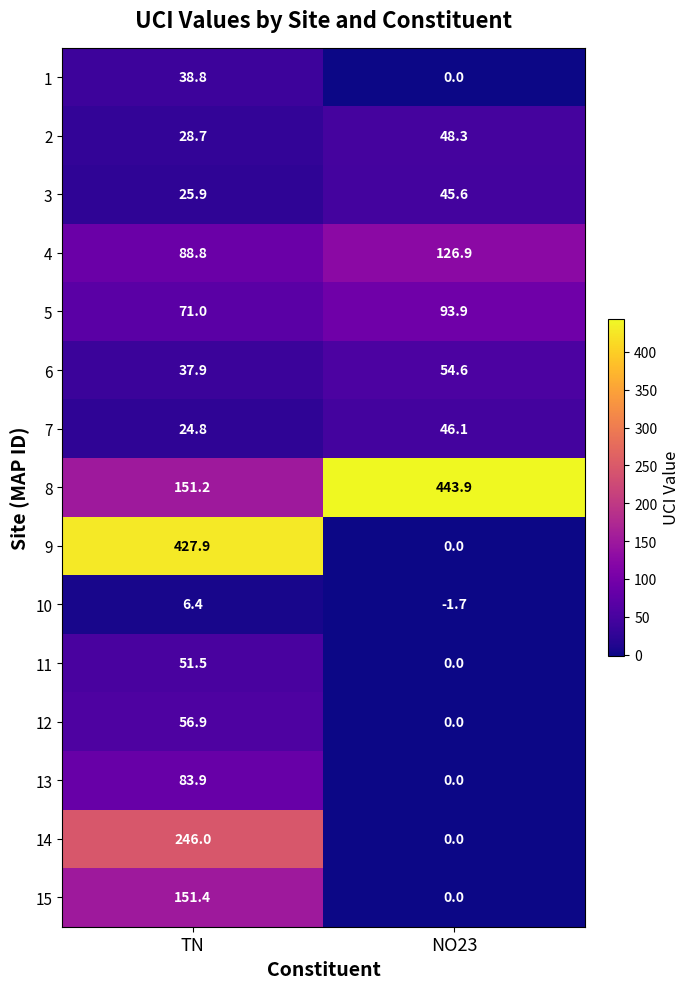

At which label is 11 closest to 25?

NO23